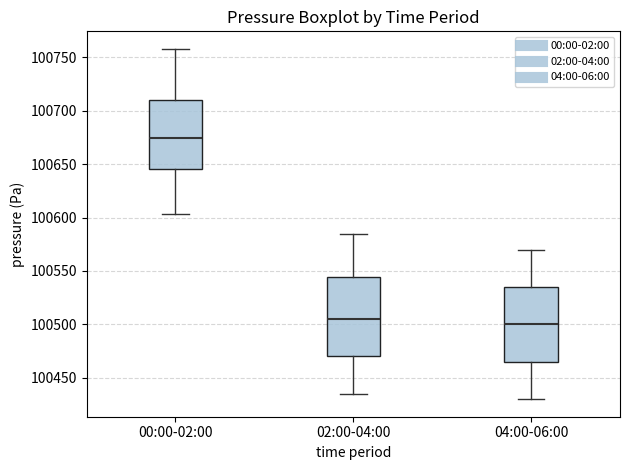

Which box has the lowest median line?

04:00-06:00